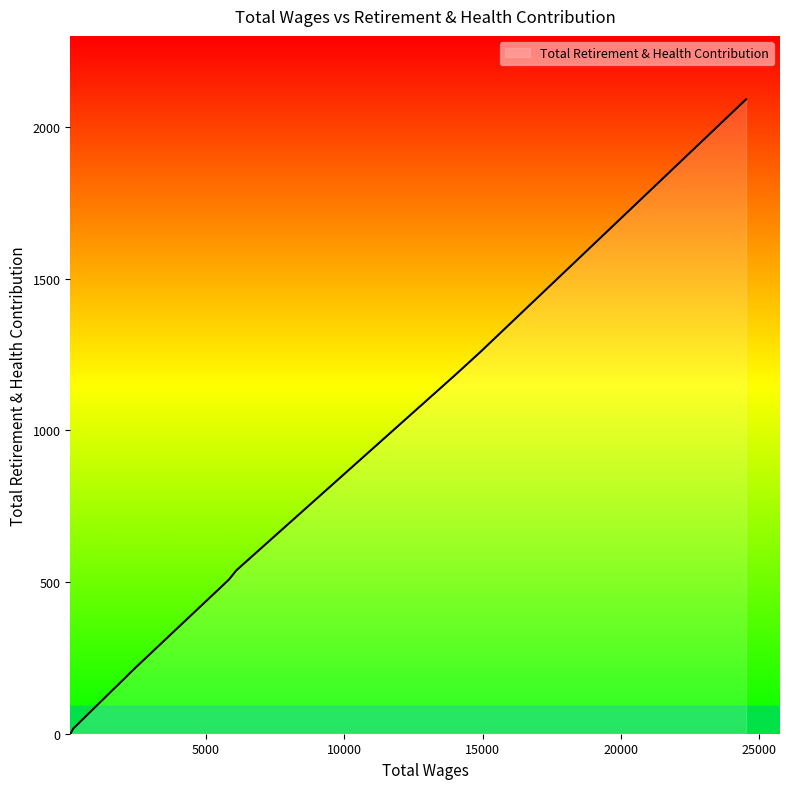

Count the number of categories in the chart.

8